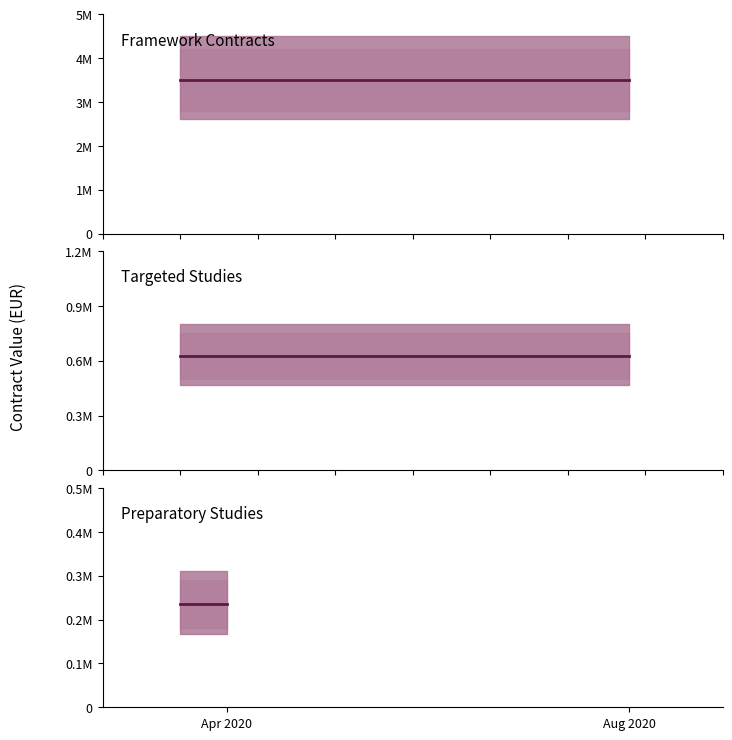

At which label is Preparatory Studies closest to 235970?

Apr 2020